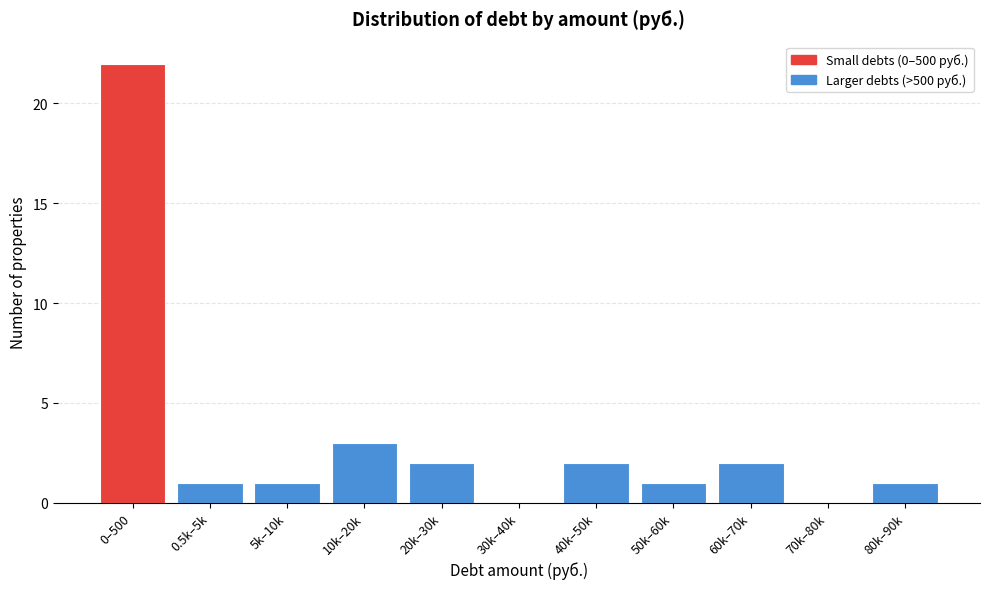

Reading right to left, extract all data points from this chart.

80k–90k=1	70k–80k=0	60k–70k=2	50k–60k=1	40k–50k=2	30k–40k=0	20k–30k=2	10k–20k=3	5k–10k=1	0.5k–5k=1	0–500=22